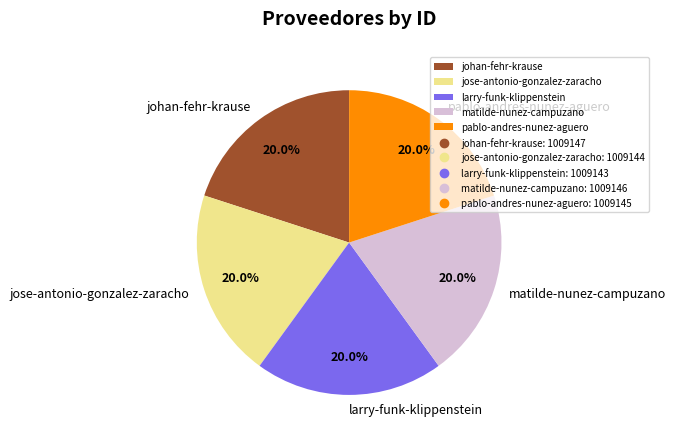

Combined, what portion of the pie is jose-antonio-gonzalez-zaracho and johan-fehr-krause?

40.0%